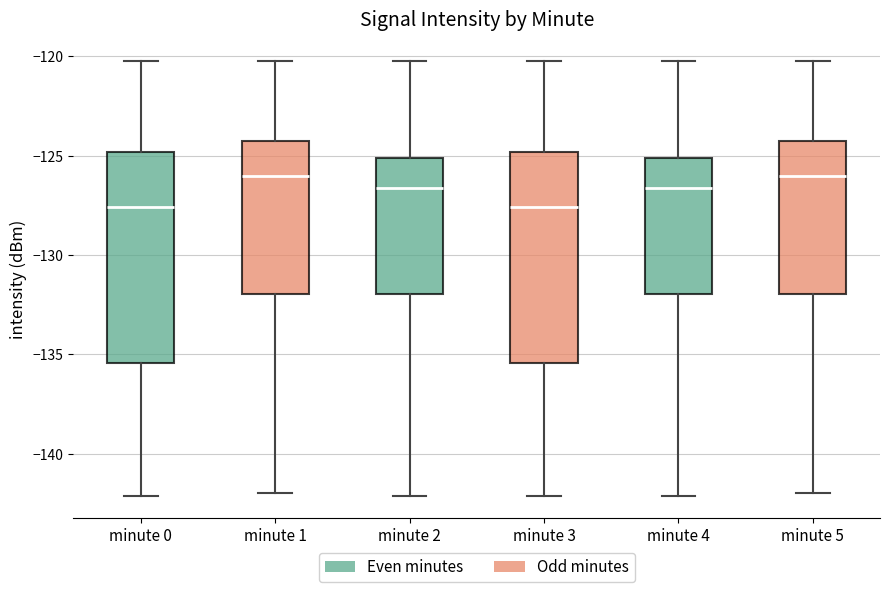

Reading left to right, read every box against the y-axis: the position of its median line, the range the box covers, and the ends of its whiskers. The values are not printed on the chart, so give them approximately, as read against the axis.

minute 0: median -127.5, box -135.5 to -125.0, whiskers -142.0 to -120.5
minute 1: median -126.0, box -132.0 to -124.5, whiskers -142.0 to -120.5
minute 2: median -126.5, box -132.0 to -125.0, whiskers -142.0 to -120.5
minute 3: median -127.5, box -135.5 to -125.0, whiskers -142.0 to -120.5
minute 4: median -126.5, box -132.0 to -125.0, whiskers -142.0 to -120.5
minute 5: median -126.0, box -132.0 to -124.5, whiskers -142.0 to -120.5